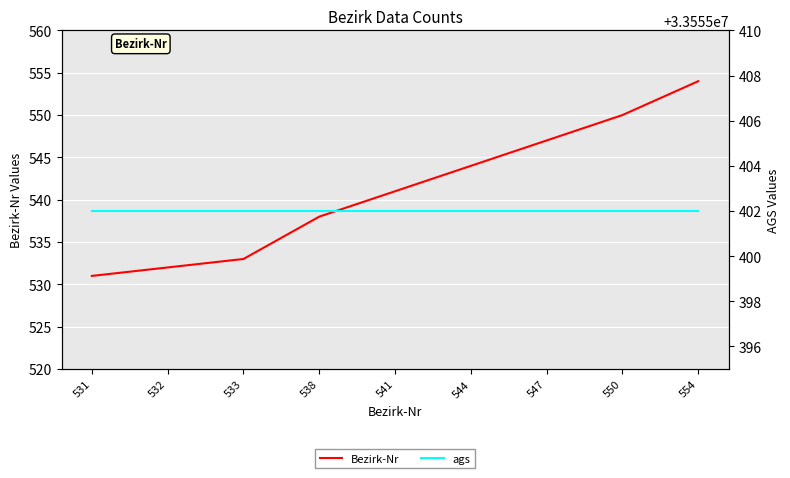

At which category is the sum across all series the highest?

554